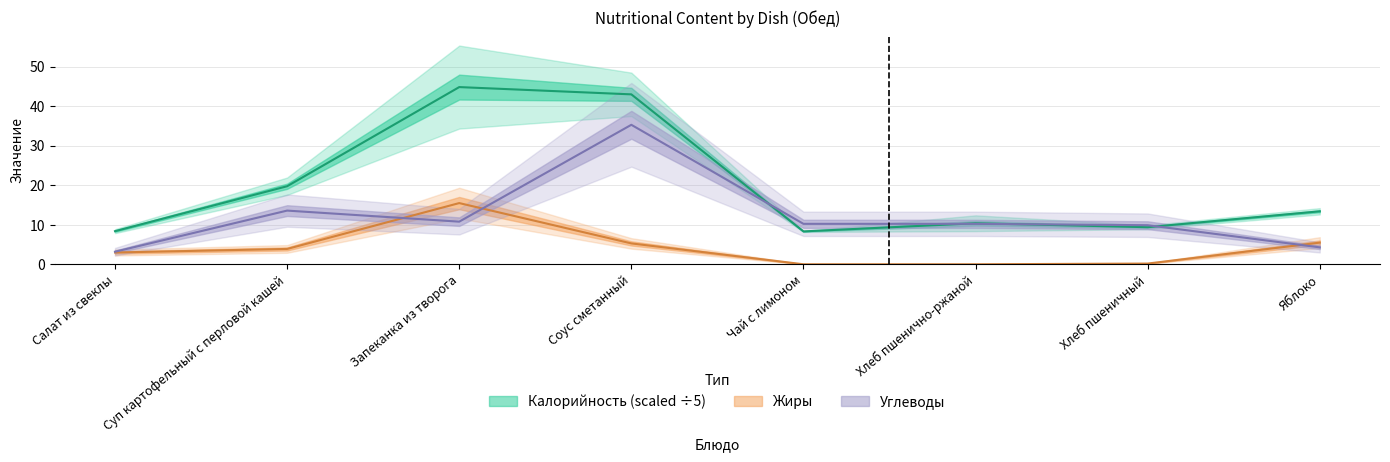

How many lines are shown in the chart?

3